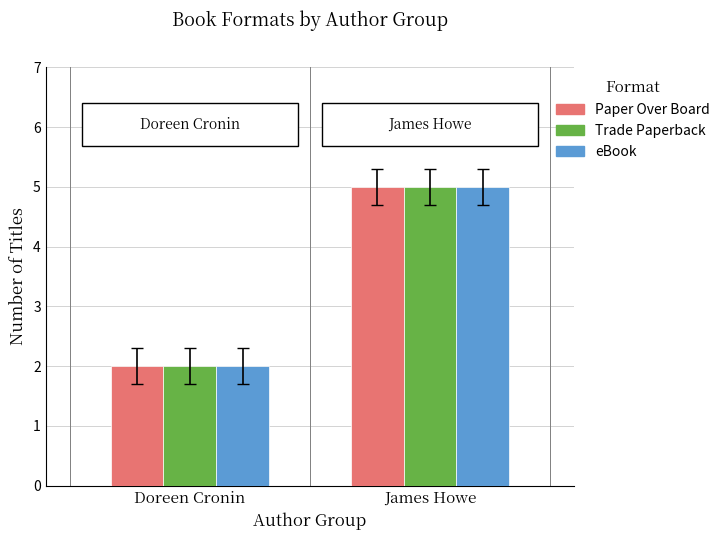

What is the label of the 2nd bar from the left?

James Howe